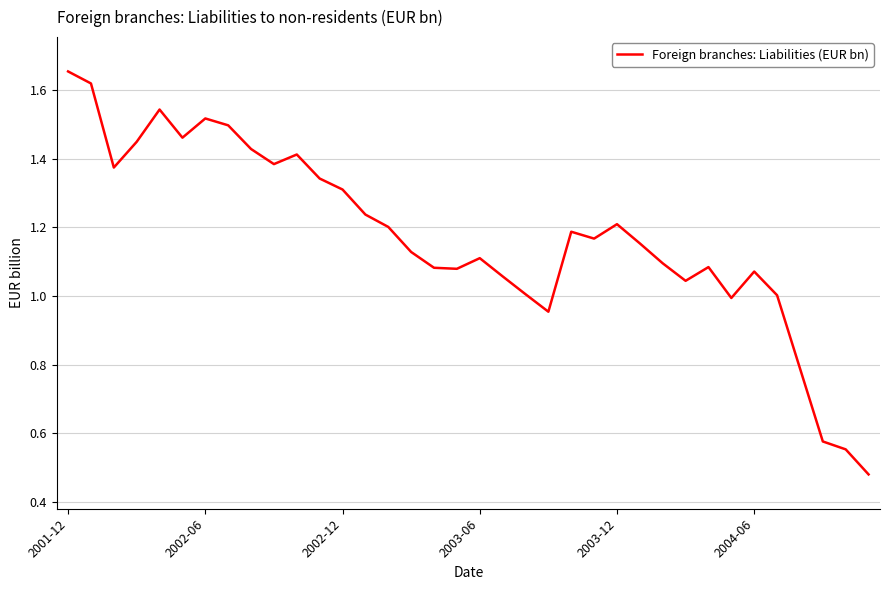

Is this an area chart (filled region under the line)?

No